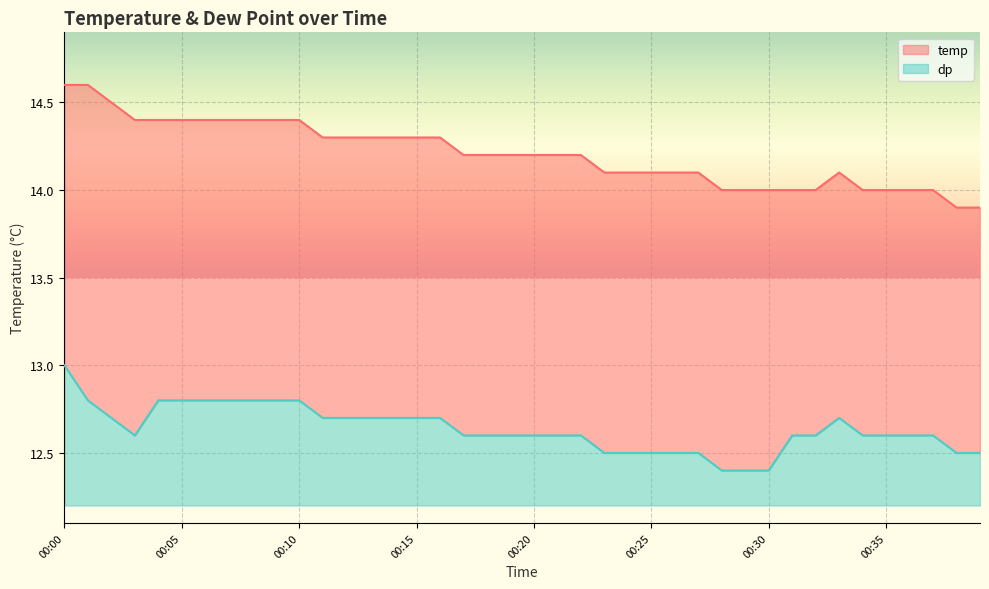

True or false: temp has more than 0 interior local peaks.

True